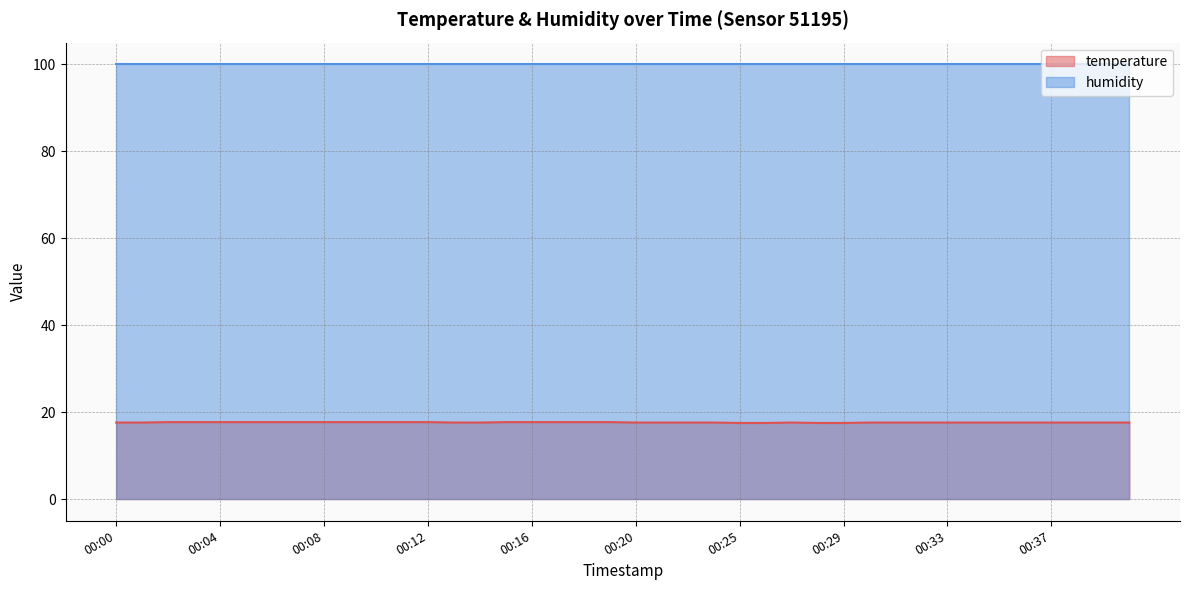

Is it true that the value at 00:08 is 6.8?

False